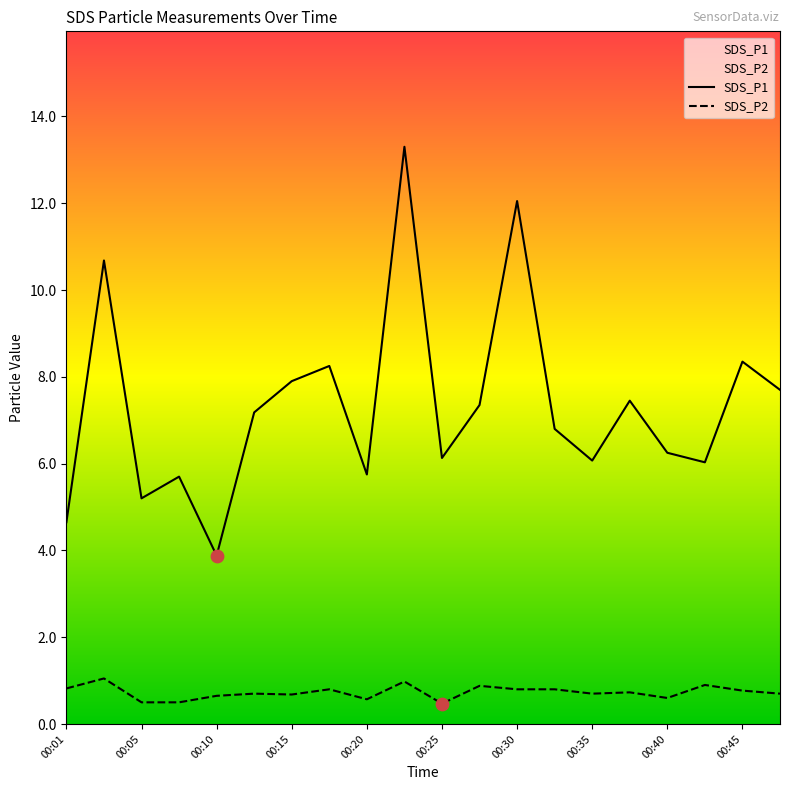

Which series reaches the minimum Y coordinate?

SDS_P2